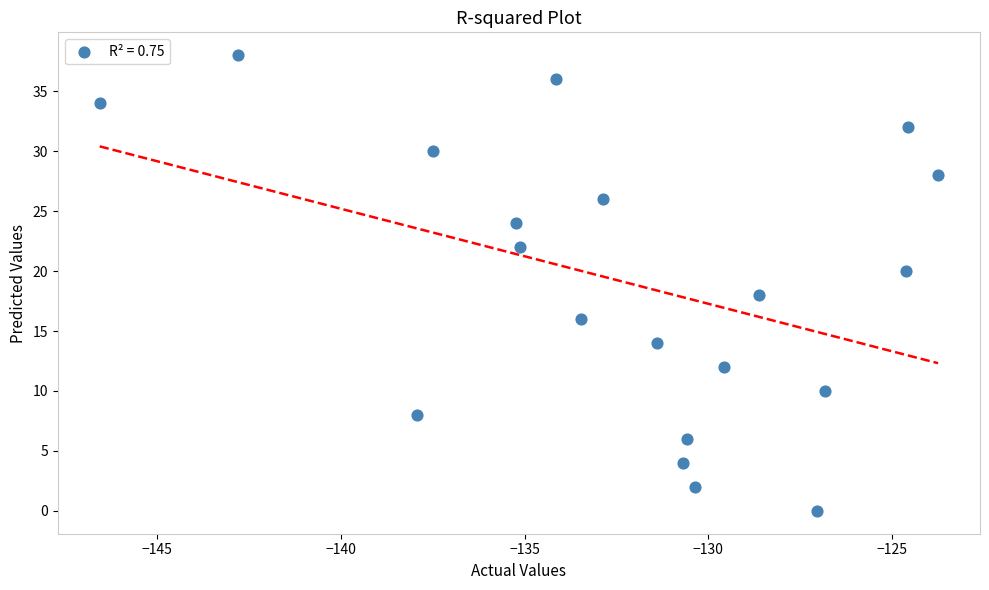

What is the range of Y values (max minus min)?

38